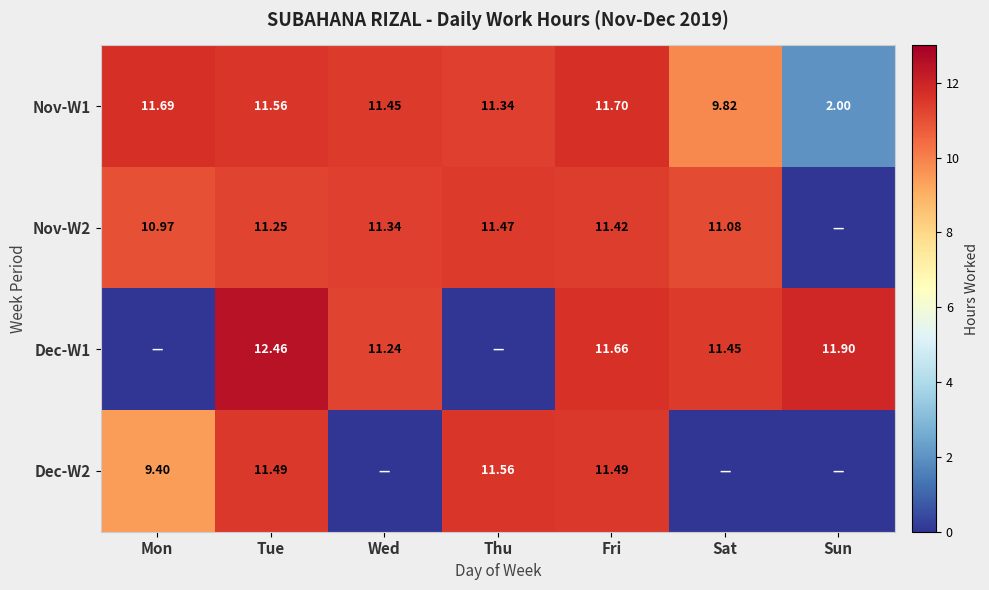

Between Mon and Fri, which is larger?

Fri